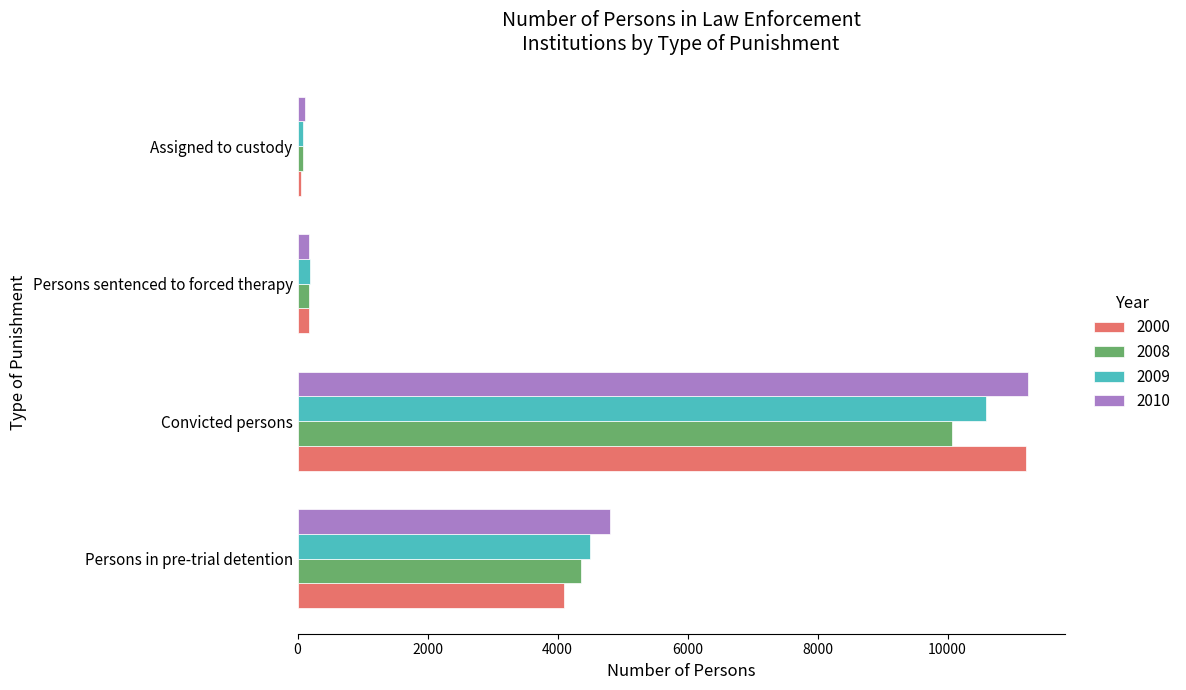

At which label does 2010 reach its peak?

Convicted persons